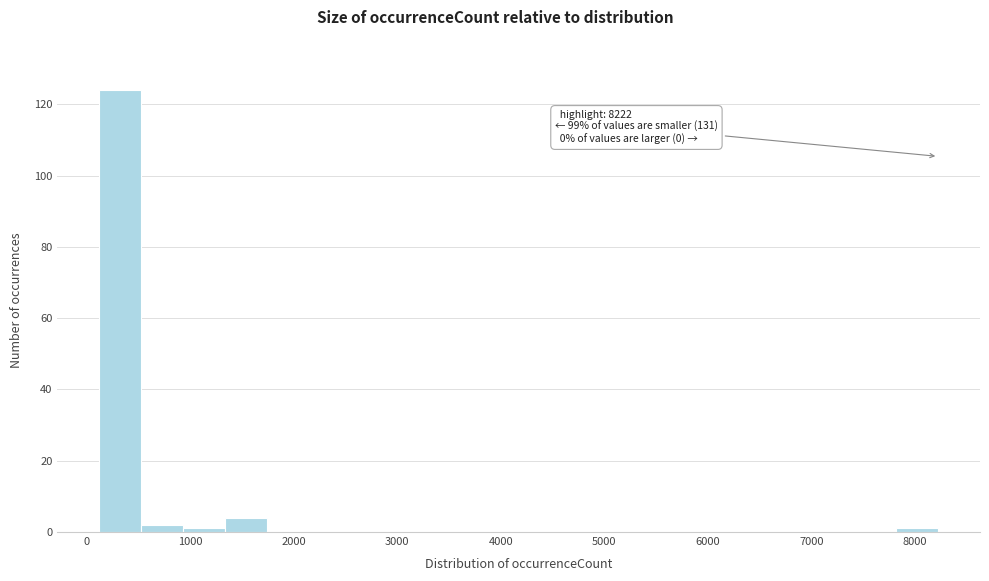

Over which range of the x-axis is the bar tallest?

100 to 500